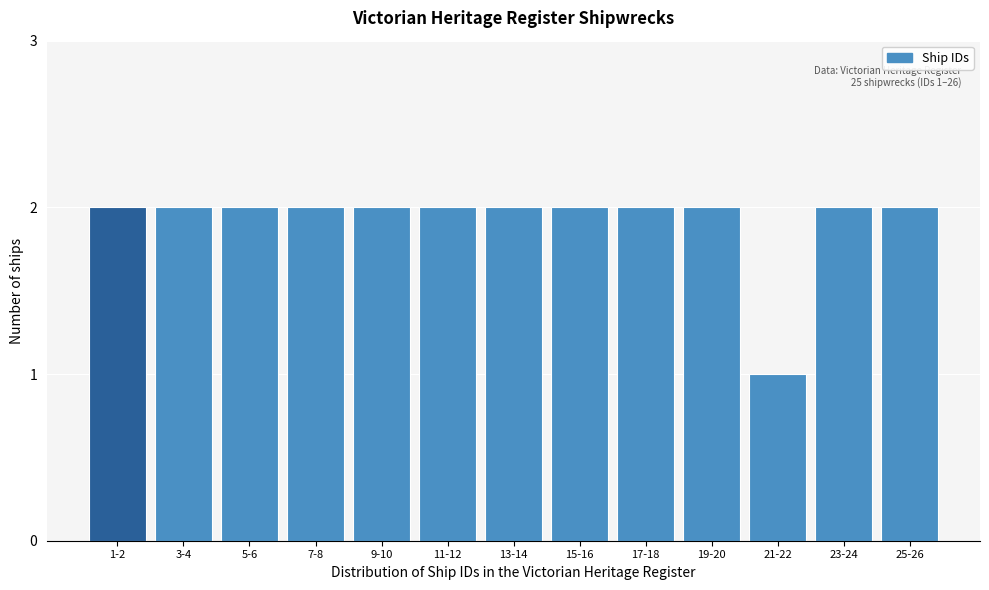

Reading left to right, what are all the values shown in this chart?

1-2=2	3-4=2	5-6=2	7-8=2	9-10=2	11-12=2	13-14=2	15-16=2	17-18=2	19-20=2	21-22=1	23-24=2	25-26=2